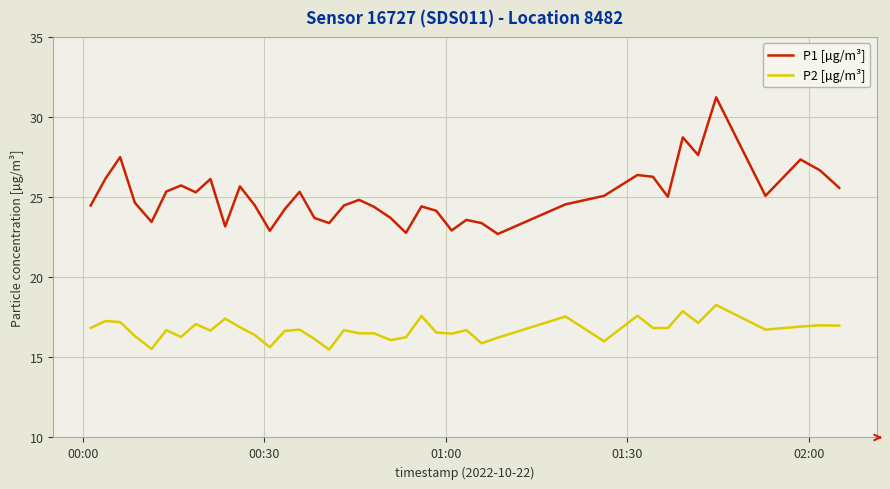

What is the difference between the maximum and minimum values in the P2 [µg/m³] series?

2.8